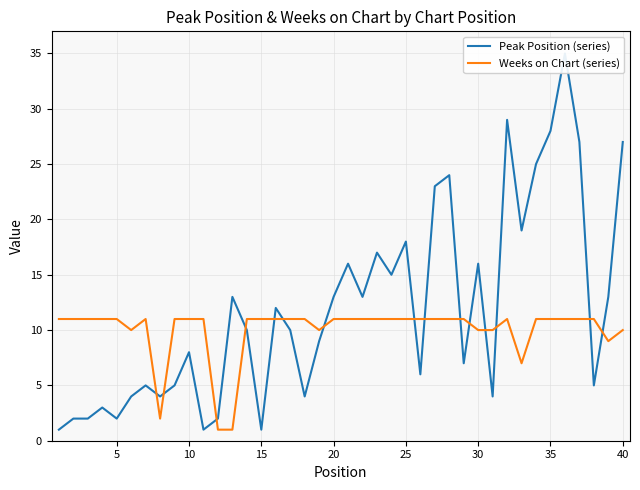

How many interior local peaks does the Peak Position (series) series have?

12